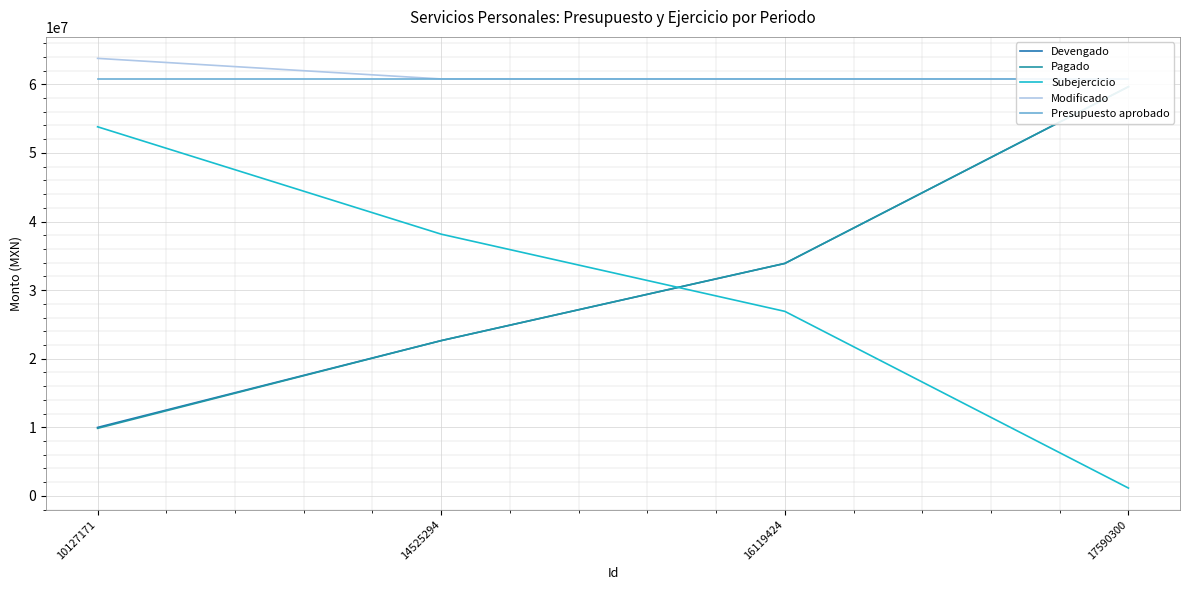

The Subejercicio series shows 20081555.3 at 14525294. True or false?

False